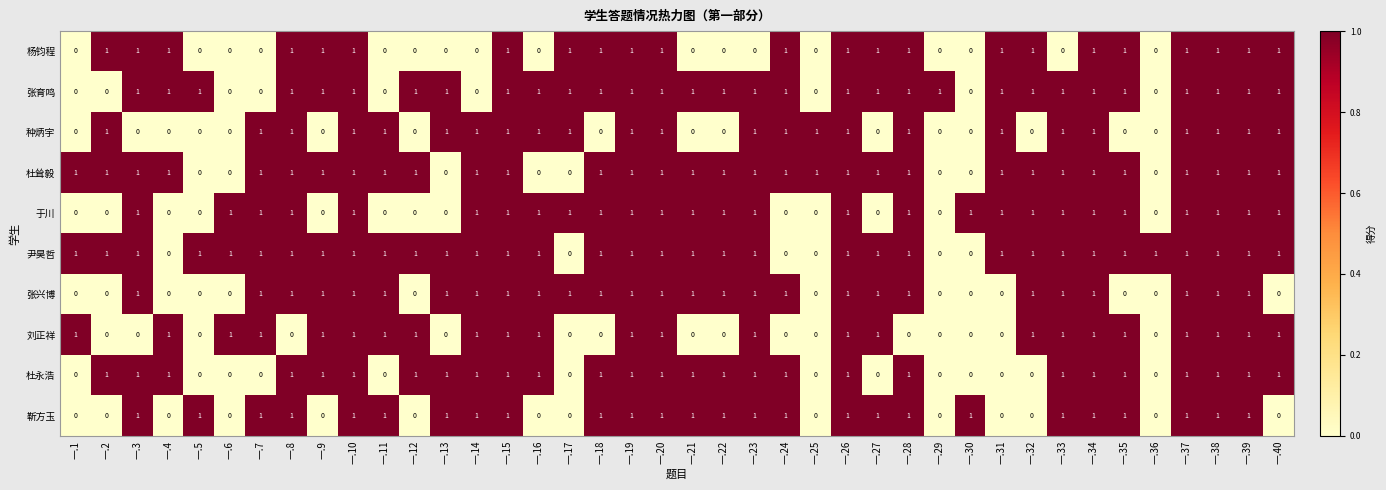

Count the 靳方玉 values in the range 0 to 1.

40